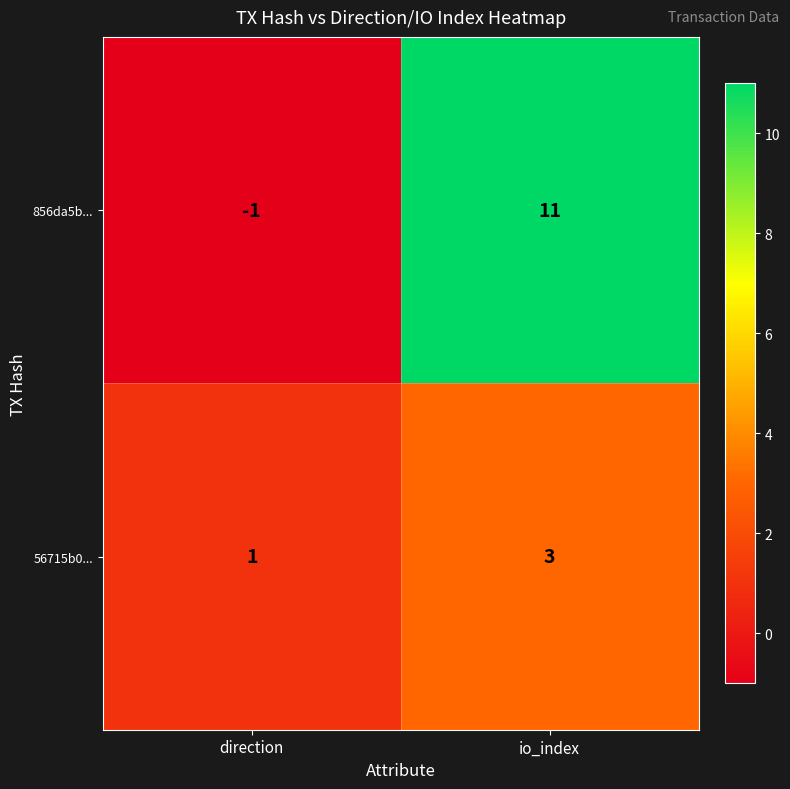

At which category does the chart reach its peak across all series?

io_index